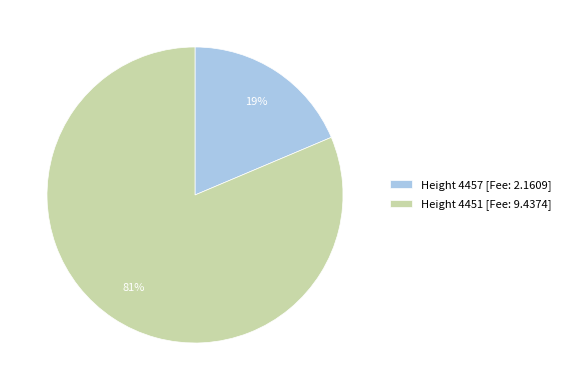

Count the number of slices in the pie.

2